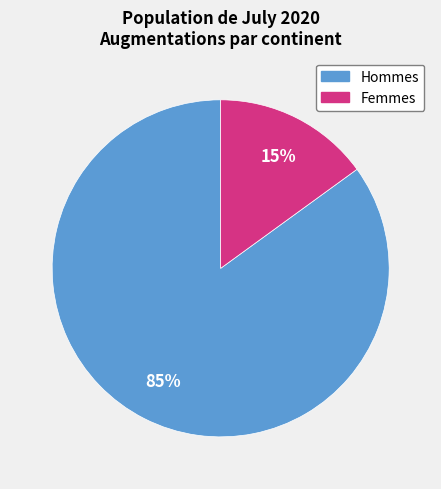

Rank the categories by value from highest to lowest.

Hommes, Femmes